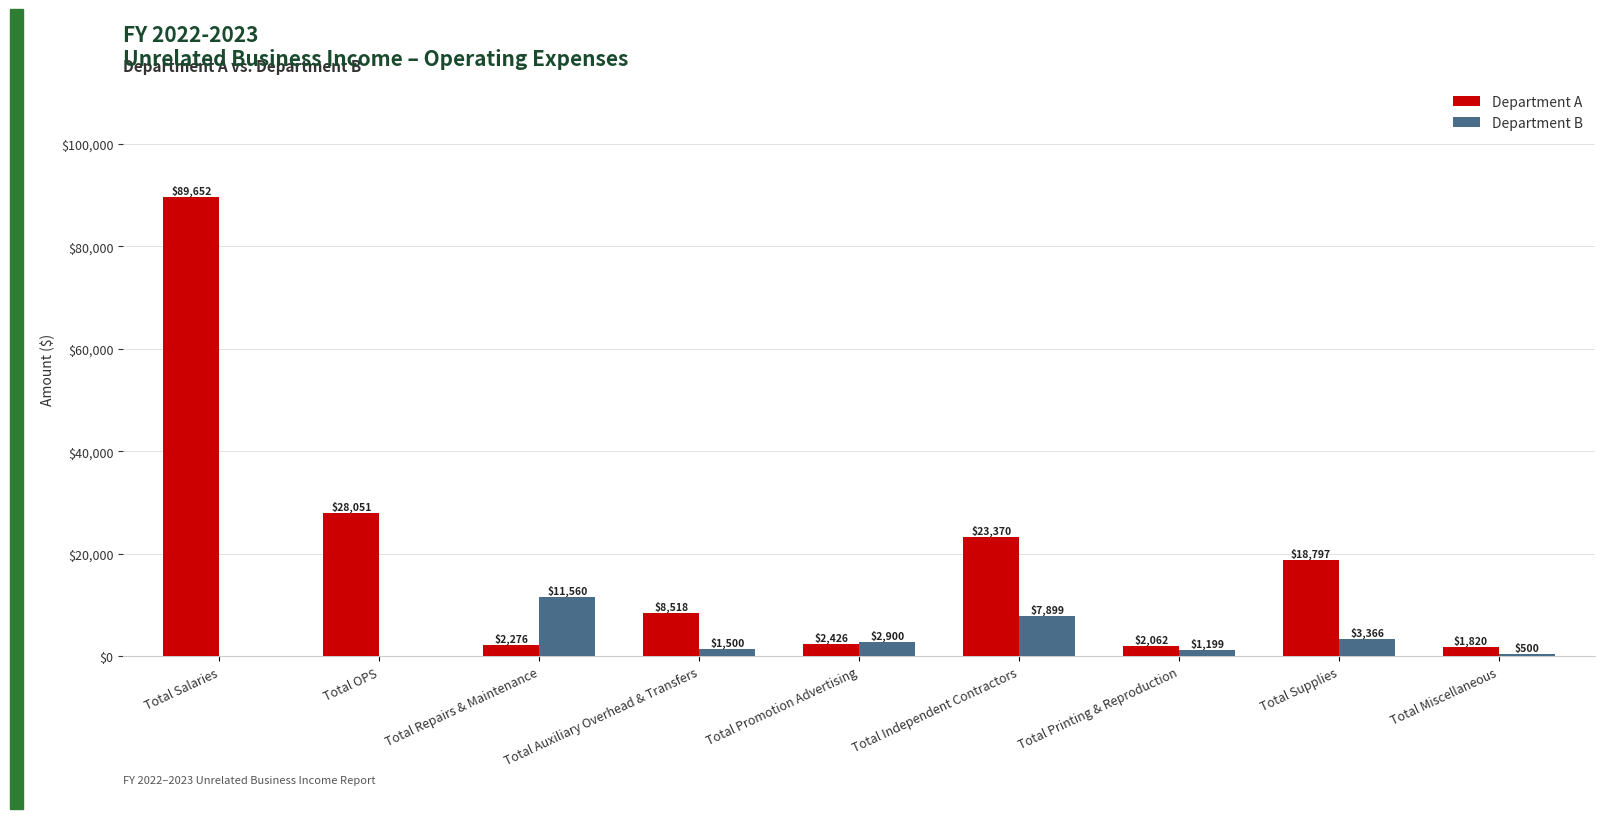

What is the highest value of the Department A series?

89652.1